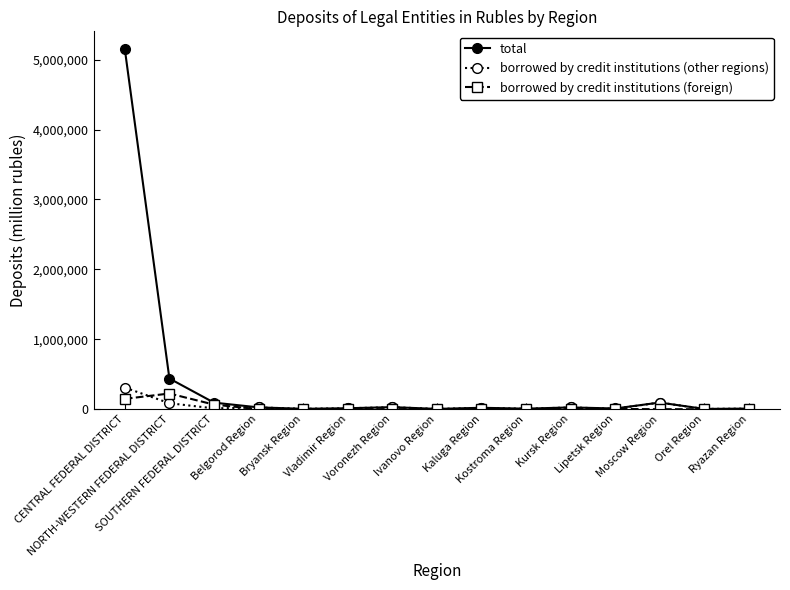

The total series shows 6058 at Bryansk Region. True or false?

True